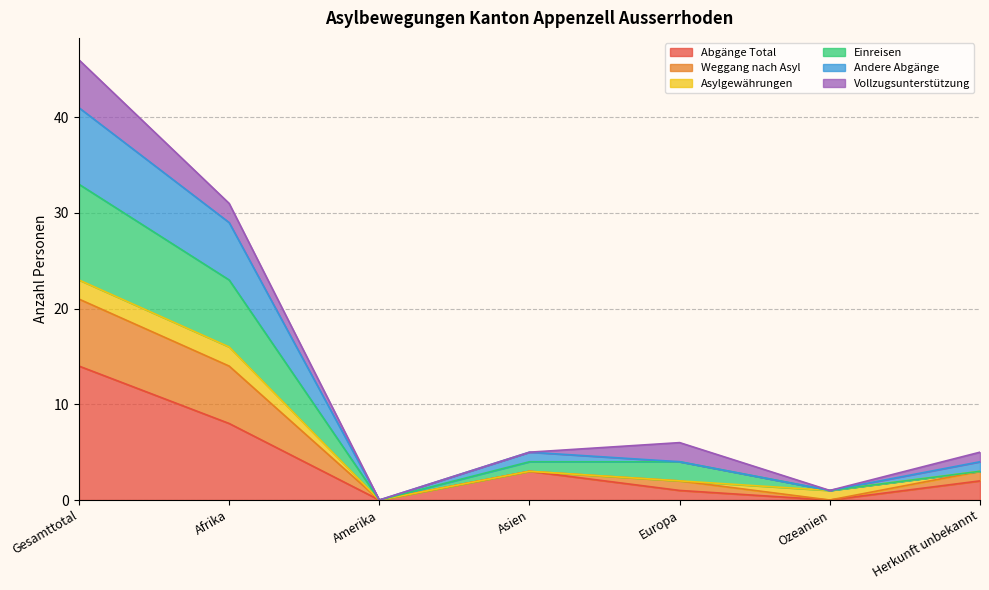

At which category is the sum across all series the highest?

Gesamttotal